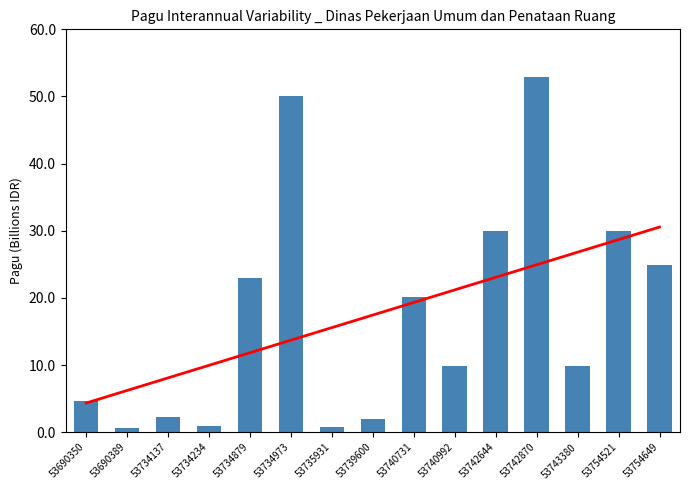

Reading right to left, extract all data points from this chart.

53754649=24925500000	53754521=29925500000	53743380=9925500000	53742870=52925500000	53742644=29915500000	53740992=9915500000	53740731=20215500000	53739600=1935500000	53735931=750000000	53734973=50000000000	53734879=22915292000	53734234=935500000	53734137=2277000000	53690389=700000000	53690350=4599558950